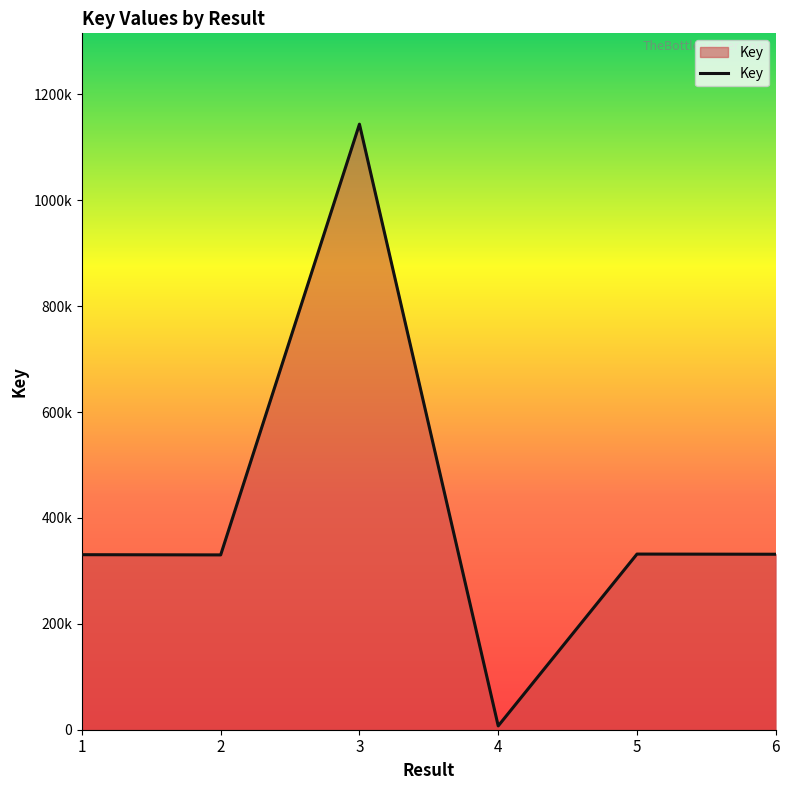

Is it true that the value at 6 is 331461?

True